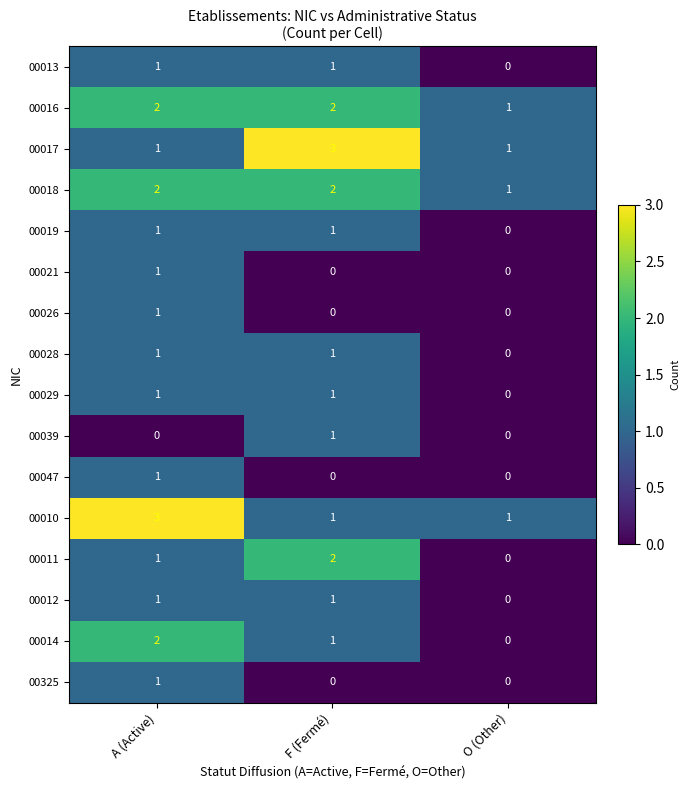

Is it true that 00019 equals 0 at A (Active)?

False